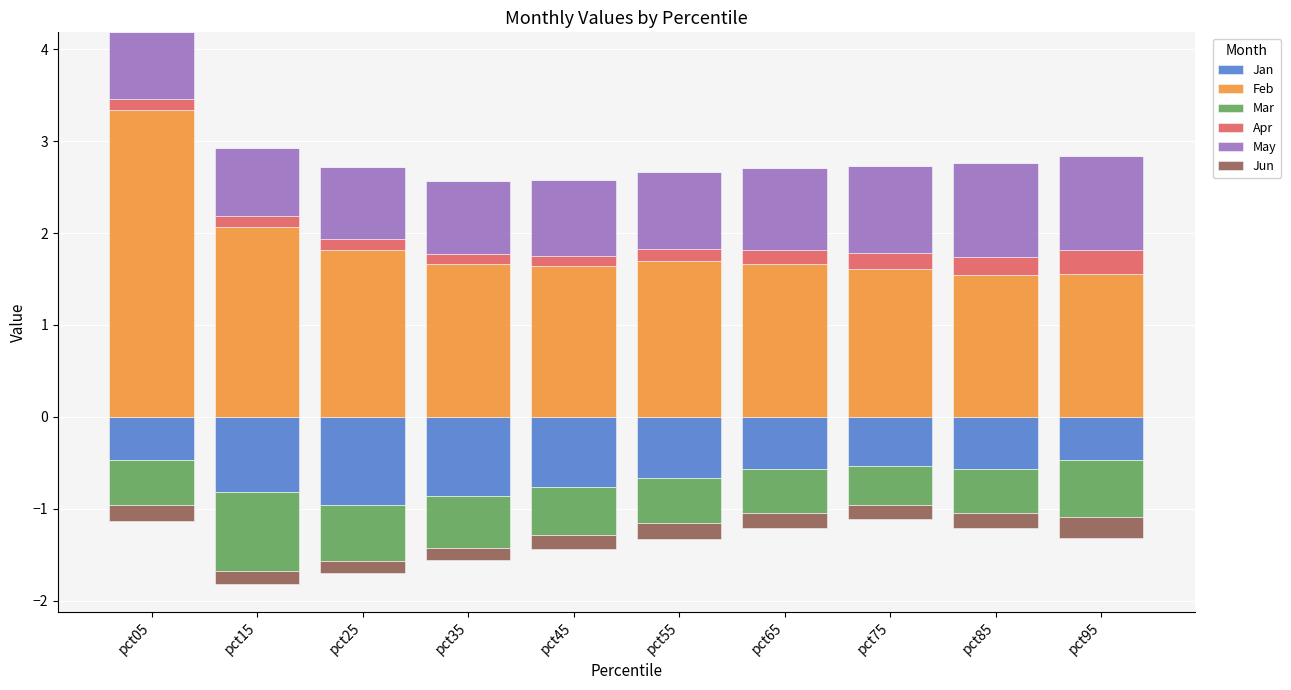

Where is May nearest to the value 0?

pct05